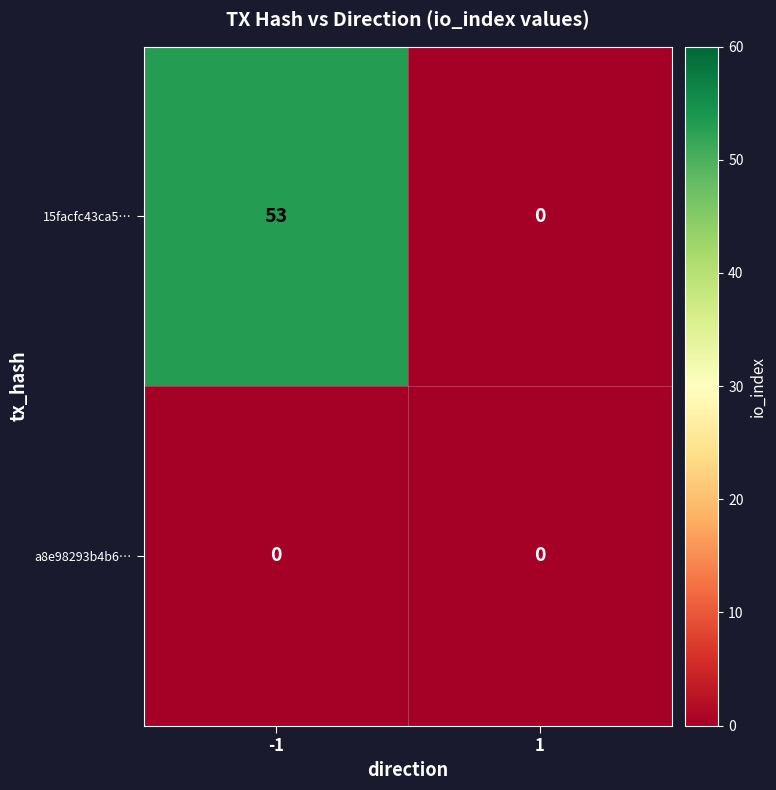

What is the maximum value shown in the chart?

53